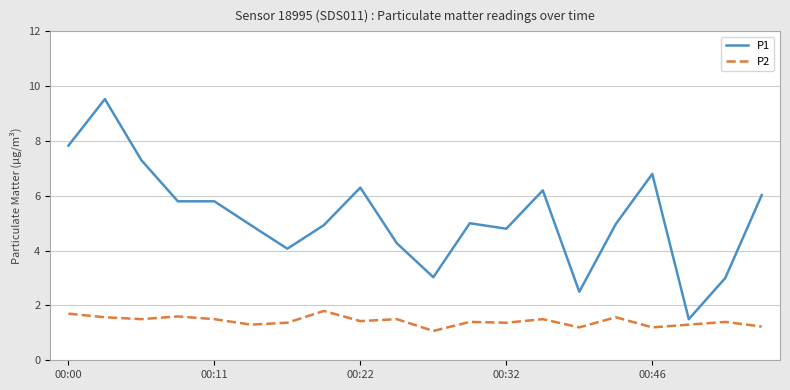

List the series in order of their overall mean, highest first.

P1, P2